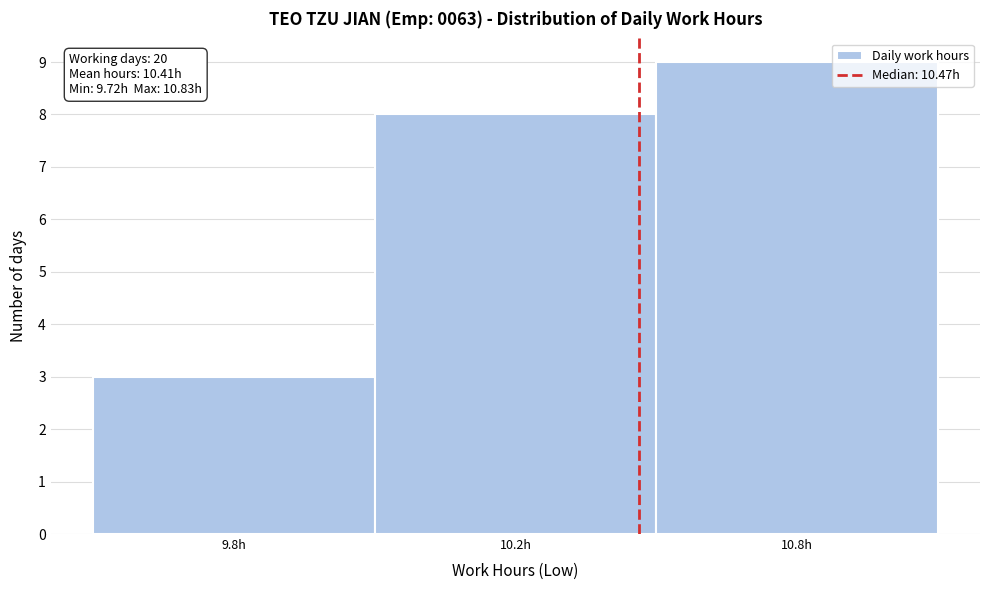

Reading right to left, list all the values displayed in this chart.

10.8h=9	10.2h=8	9.8h=3